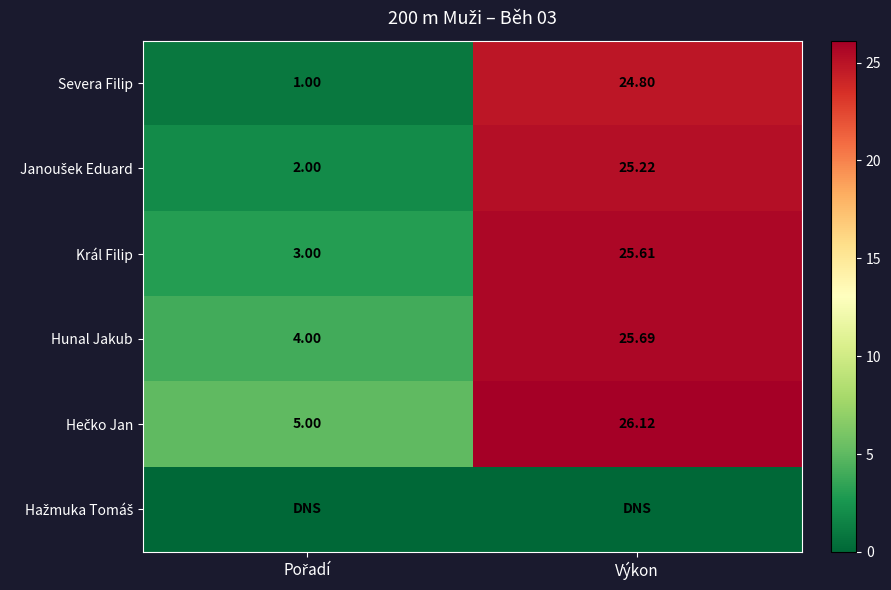

What is the sum of all Severa Filip values?

25.8